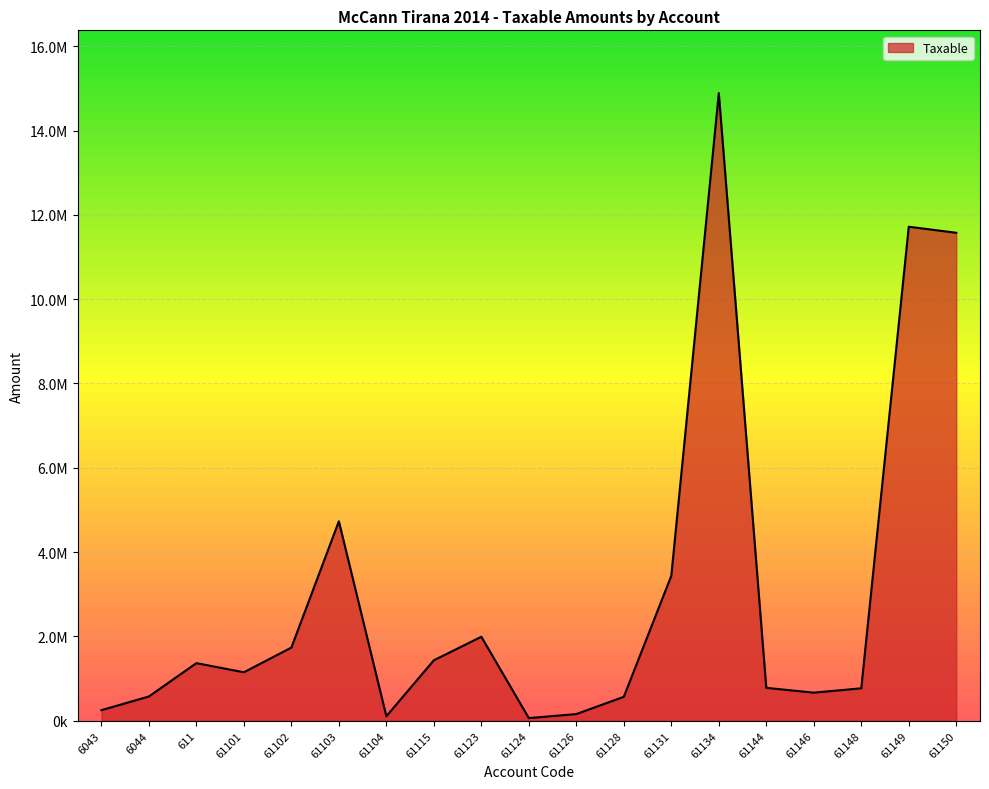

At which label does the data first exceed 1149043?

611